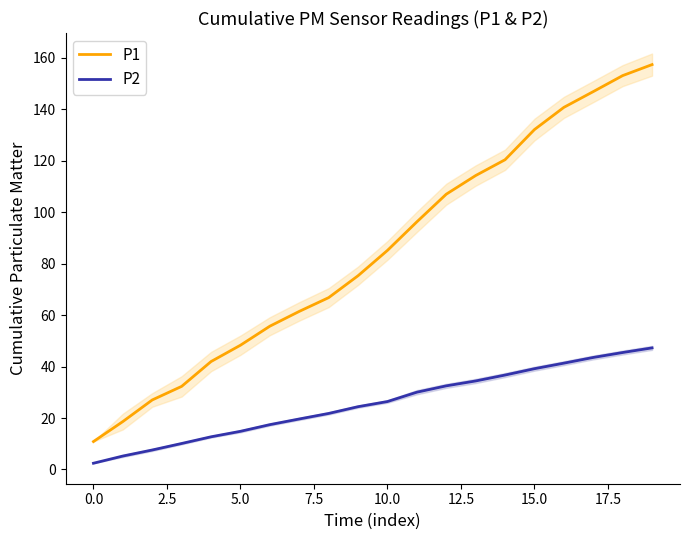

Is this an area chart (filled region under the line)?

No